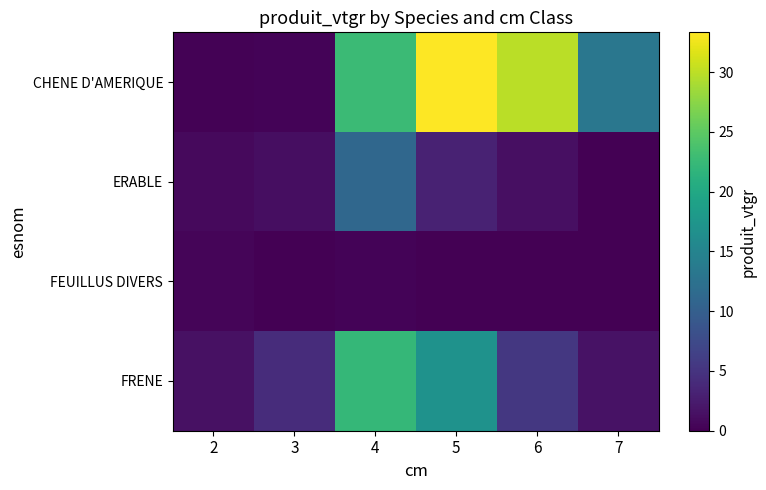

List the series in order of their overall mean, lowest first.

FEUILLUS DIVERS, ERABLE, FRENE, CHENE D'AMERIQUE